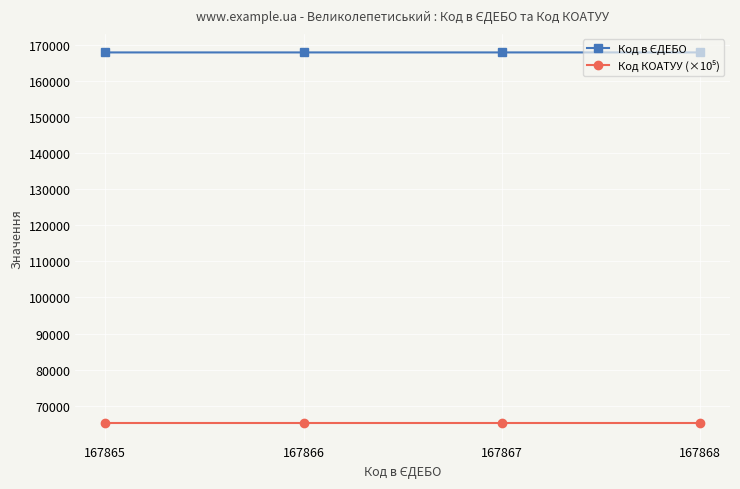

What is the difference between the highest and lowest values at 167868?

102655.4